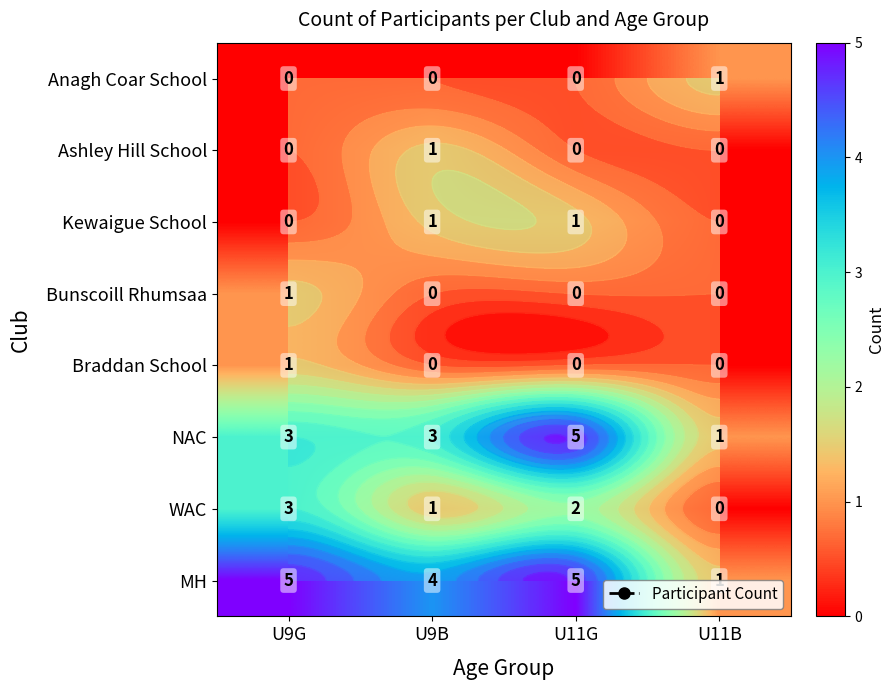

At which category is the sum across all series the highest?

U9G